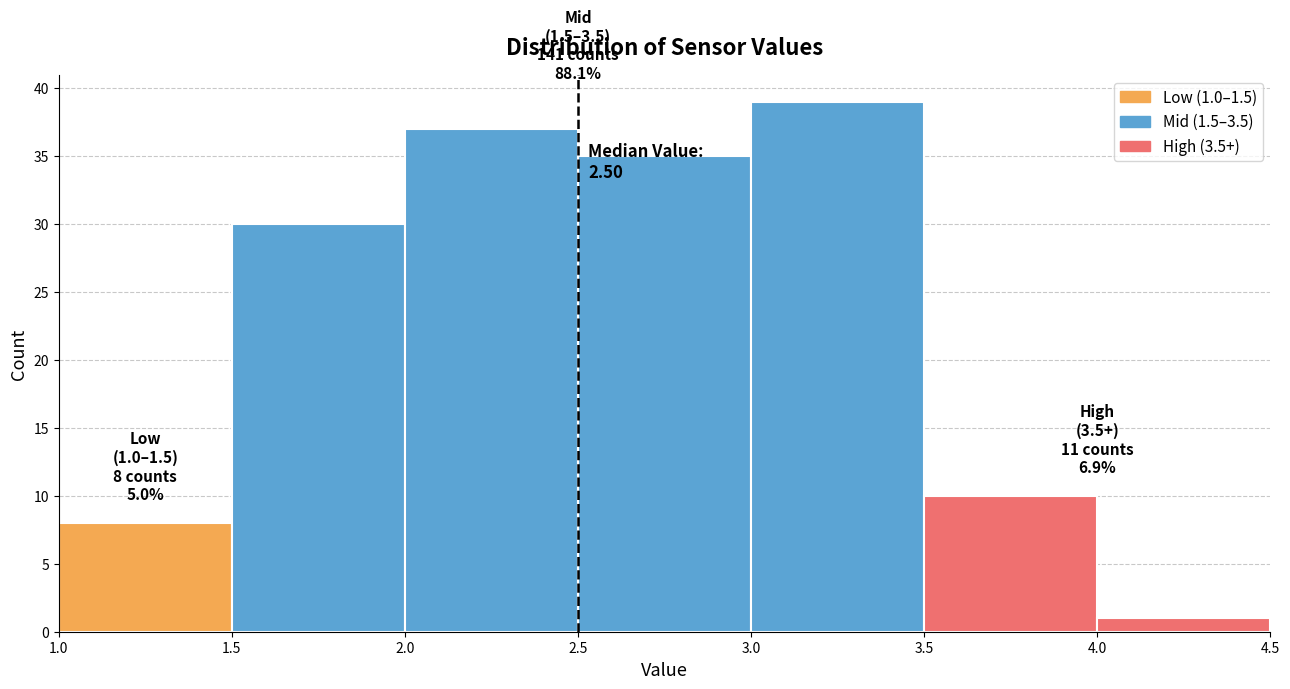

Which range on the x-axis has the tallest bar?

3.0 to 3.5